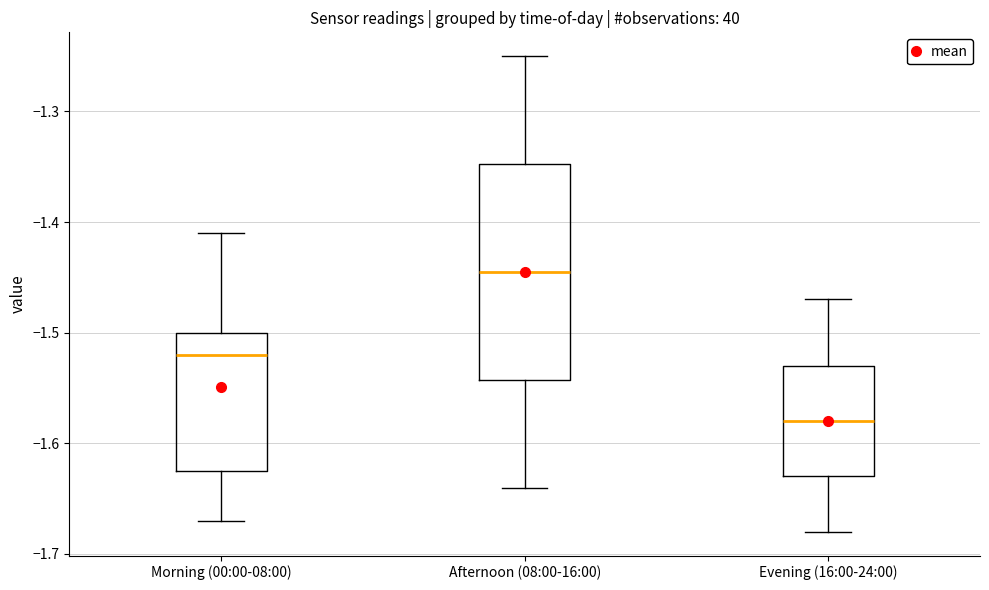

Which box has the highest median line?

Afternoon (08:00-16:00)